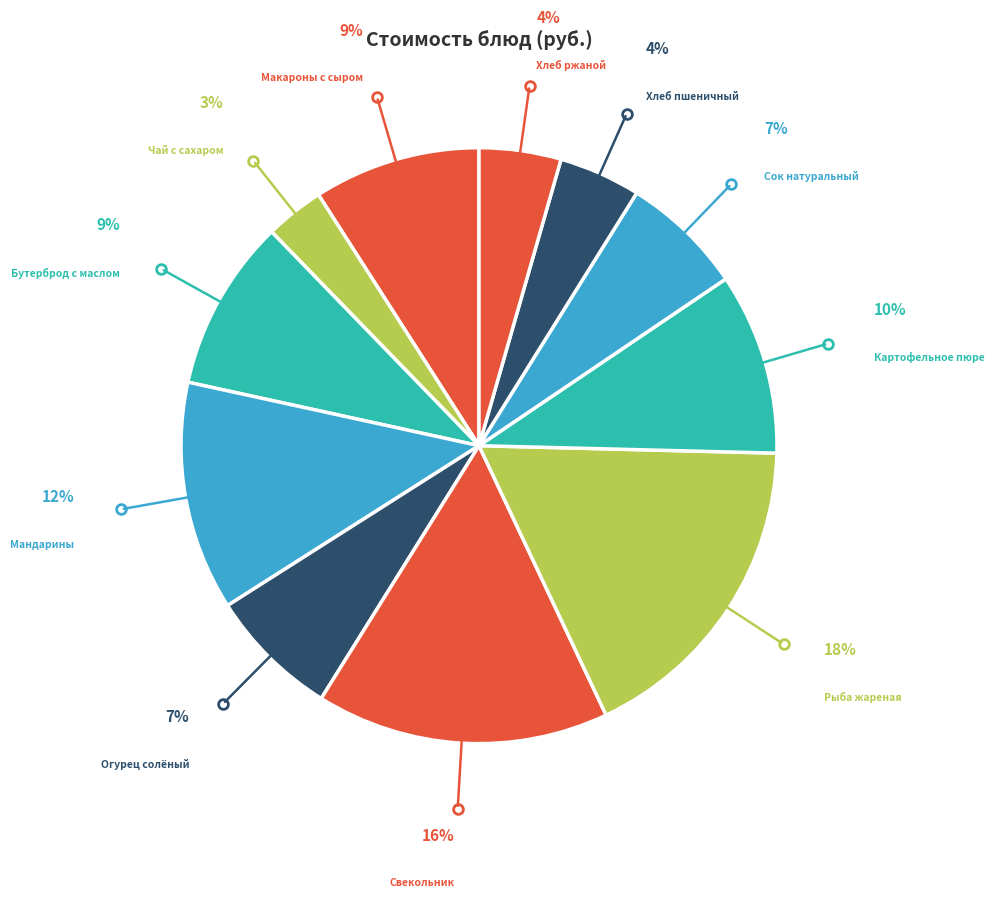

How many slices are in this pie chart?

11